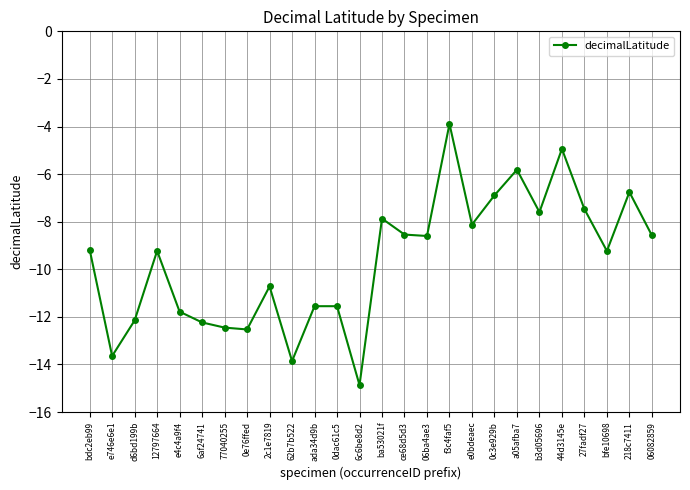

What is the smallest value displayed?

-14.9